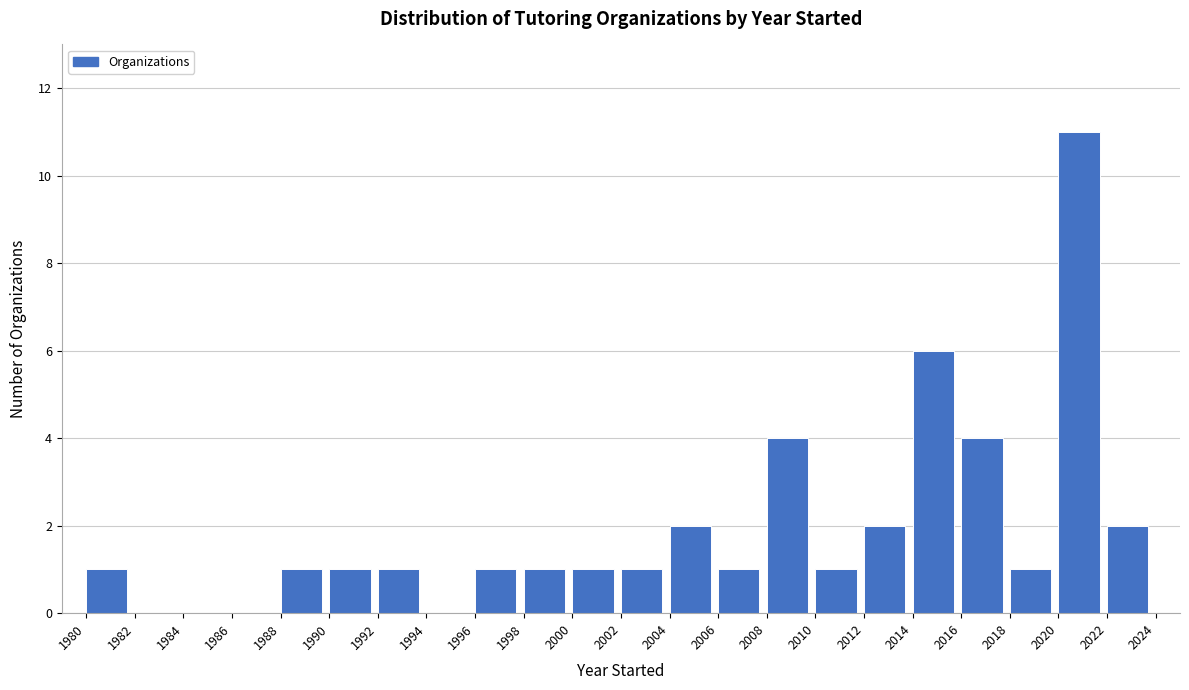

What is the height of the bar covering 2010 to 2012 on the x-axis? The values are not printed on the chart, so give them approximately, as read against the axis.

1